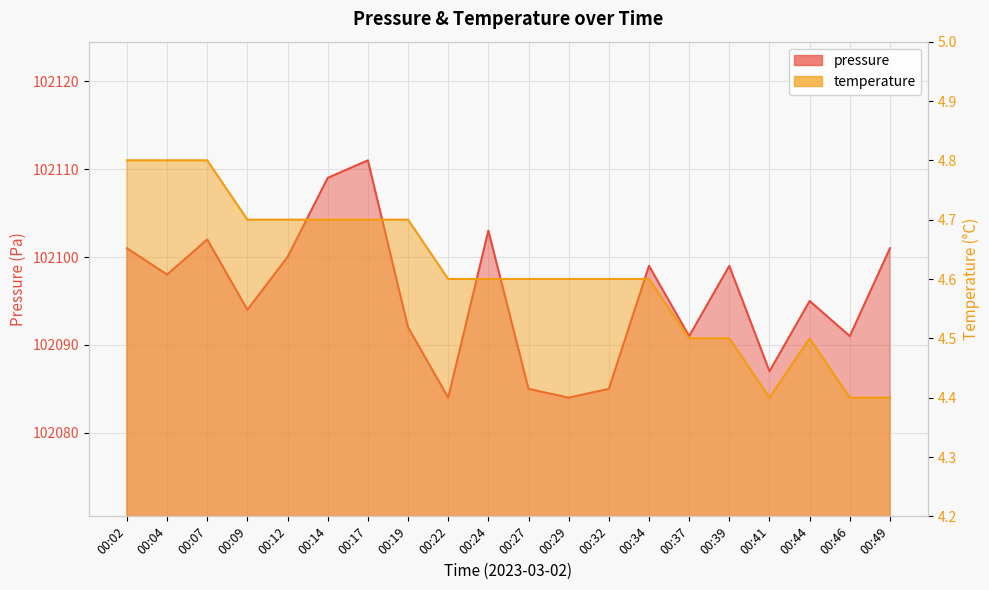

What is the difference between the second highest and second lowest values in the temperature series?

0.4